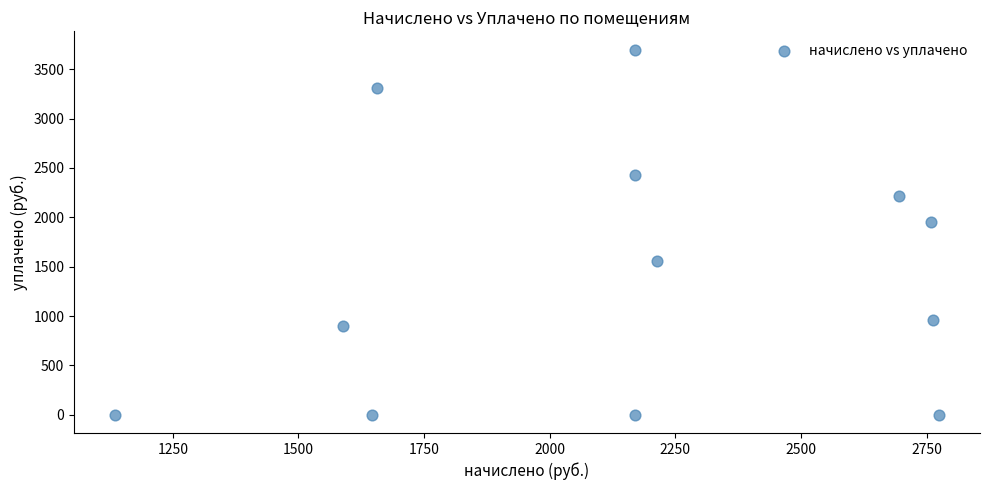

What is the range of Y values (max minus min)?

3698.2